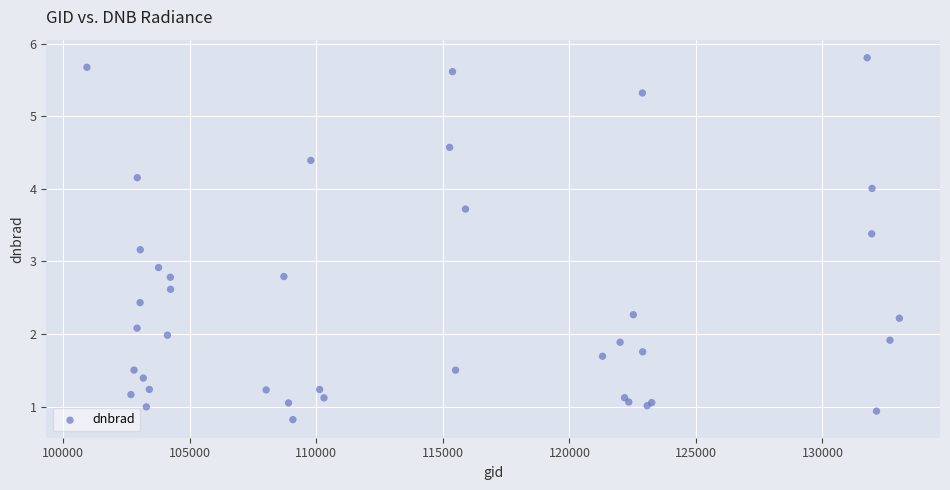

What Y value in the scatter plot is closest to 3?

2.9